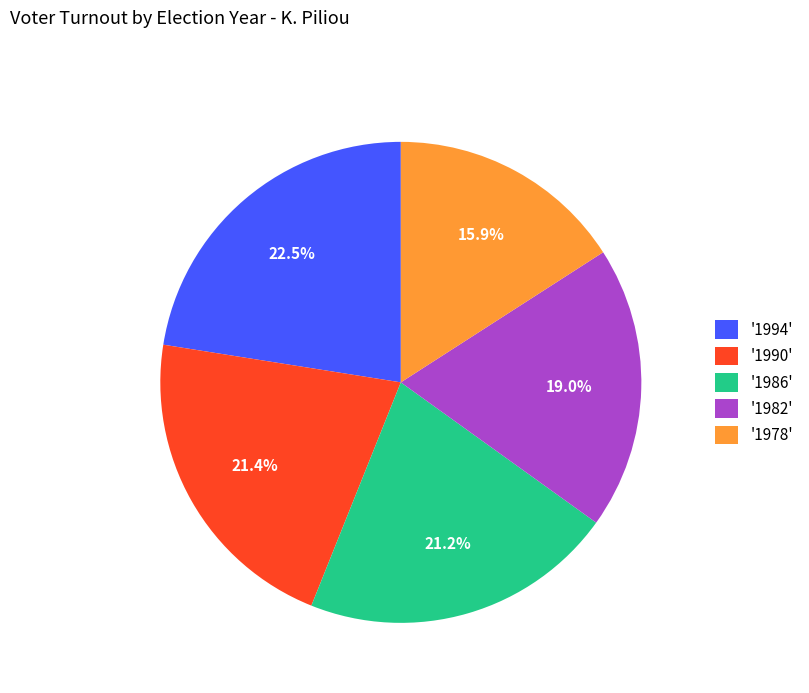

What portion of the pie excludes '1994'?

77.5%